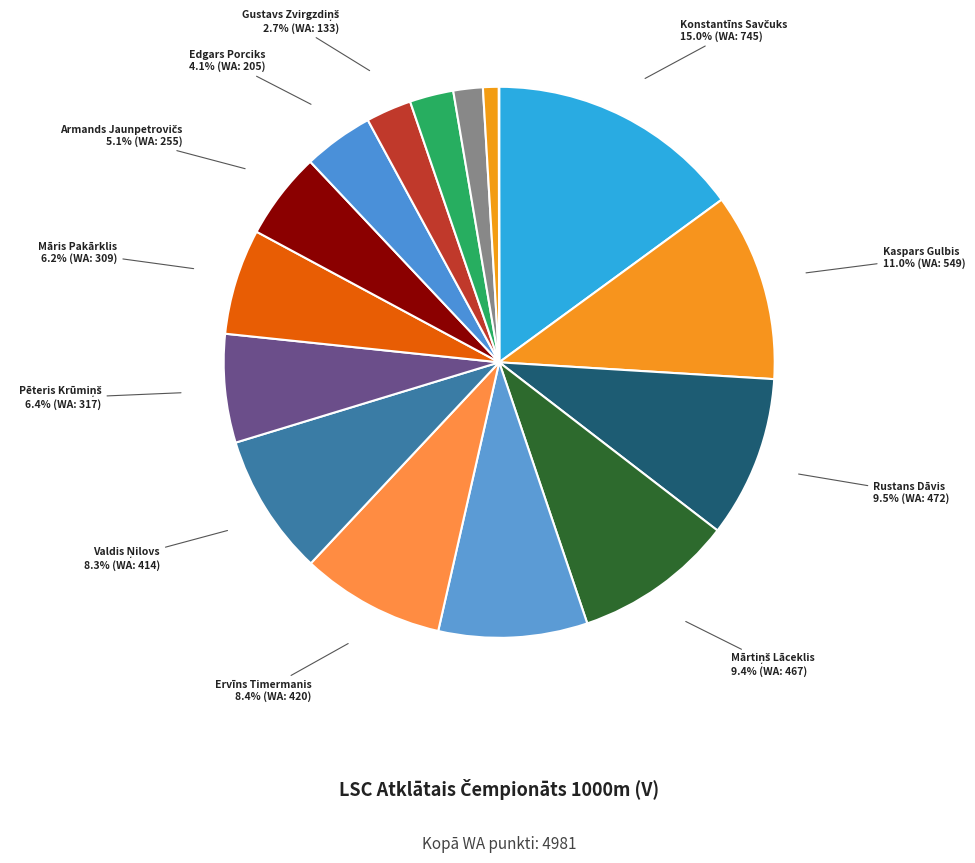

How much of the chart is everything except Rustans Dāvis?

90.5%